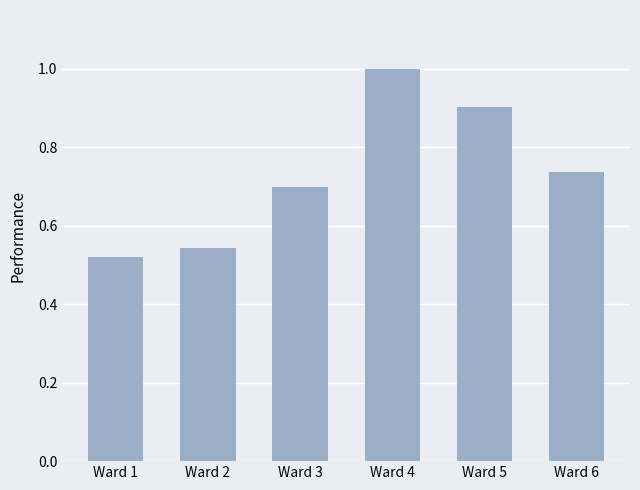

At which category does the chart reach its peak across all series?

Ward 4